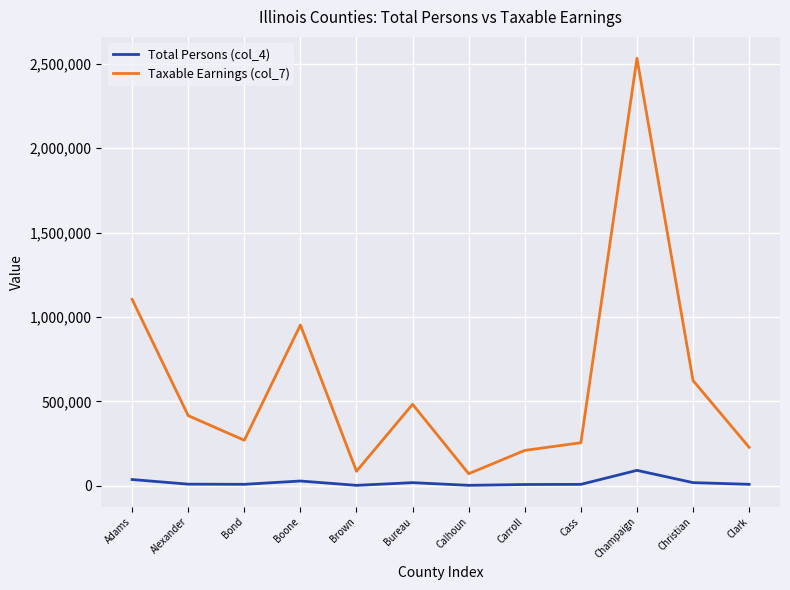

True or false: Taxable Earnings (col_7) and Total Persons (col_4) cross at least once.

False